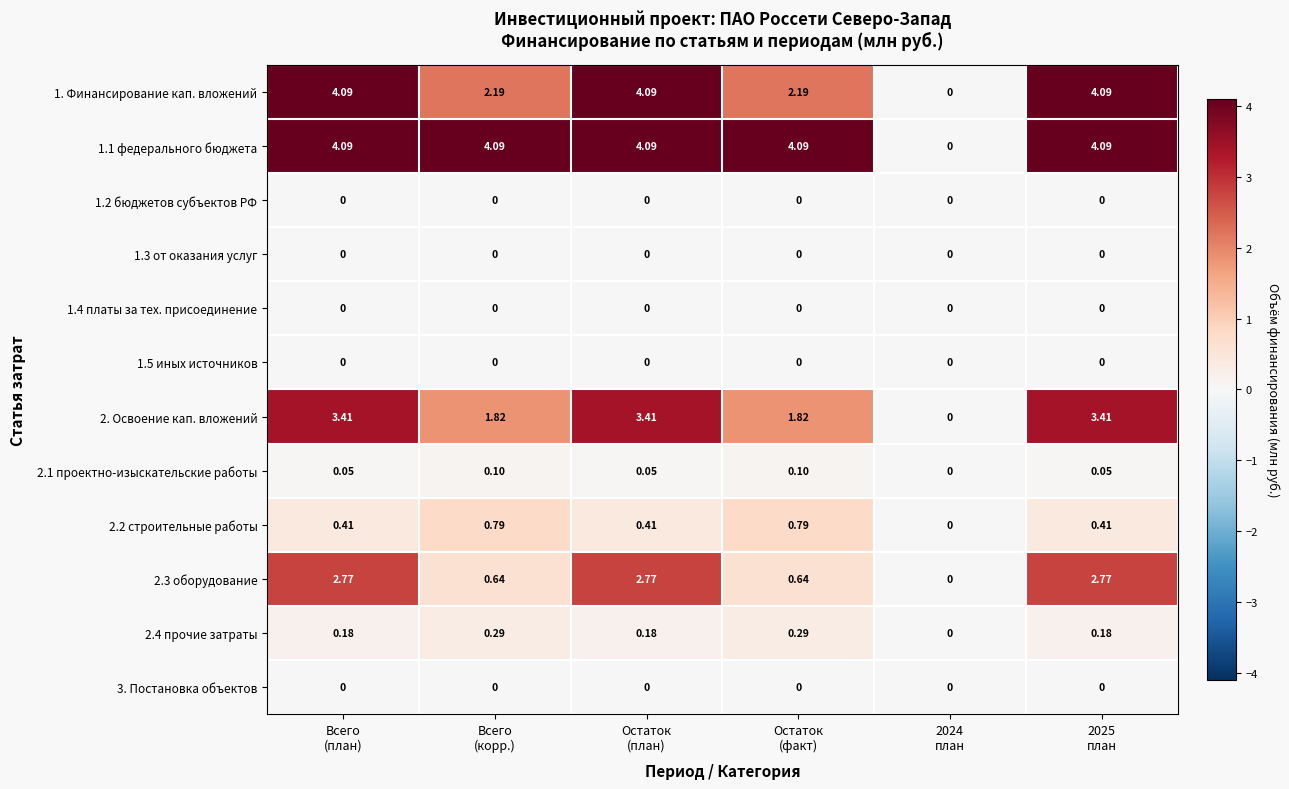

At how many categories does at least one series exceed 2?

5